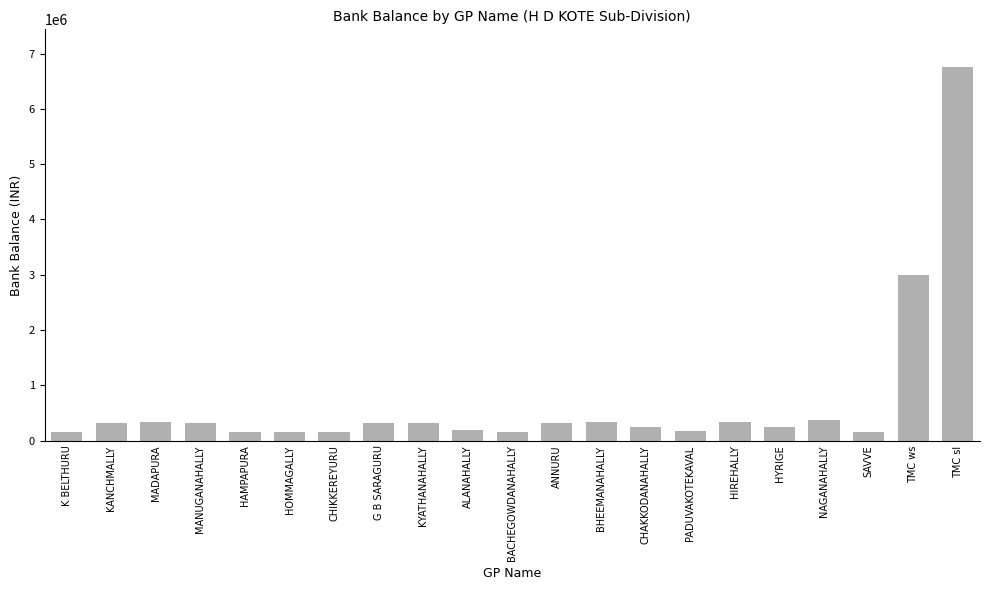

What is the value of the 3rd bar from the left?

331082